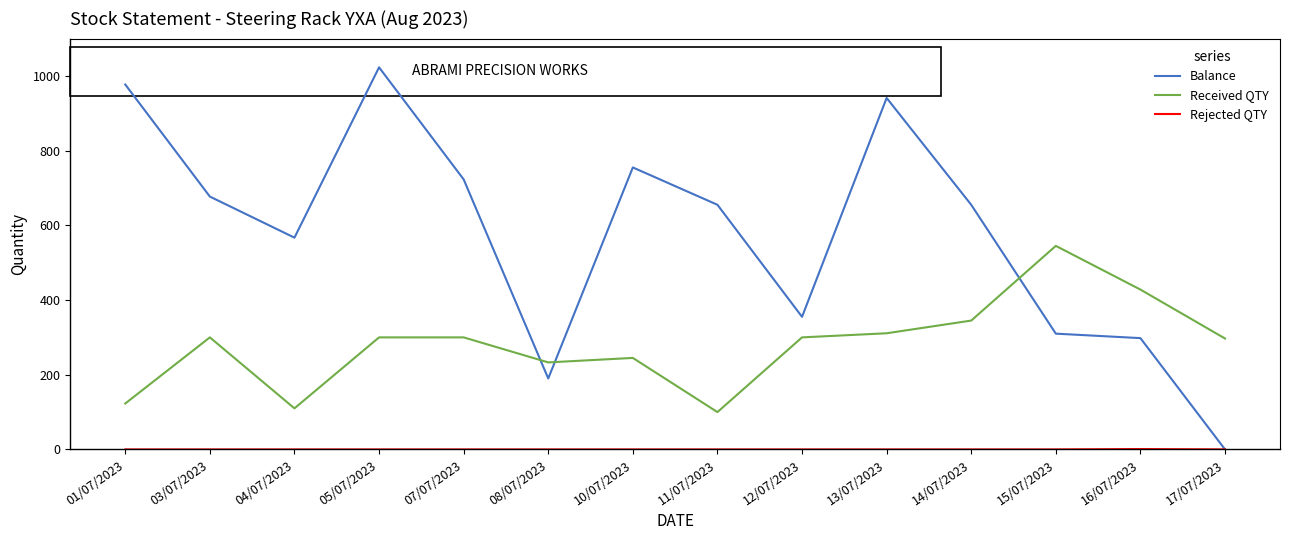

What is the sum of all Balance values?

8126